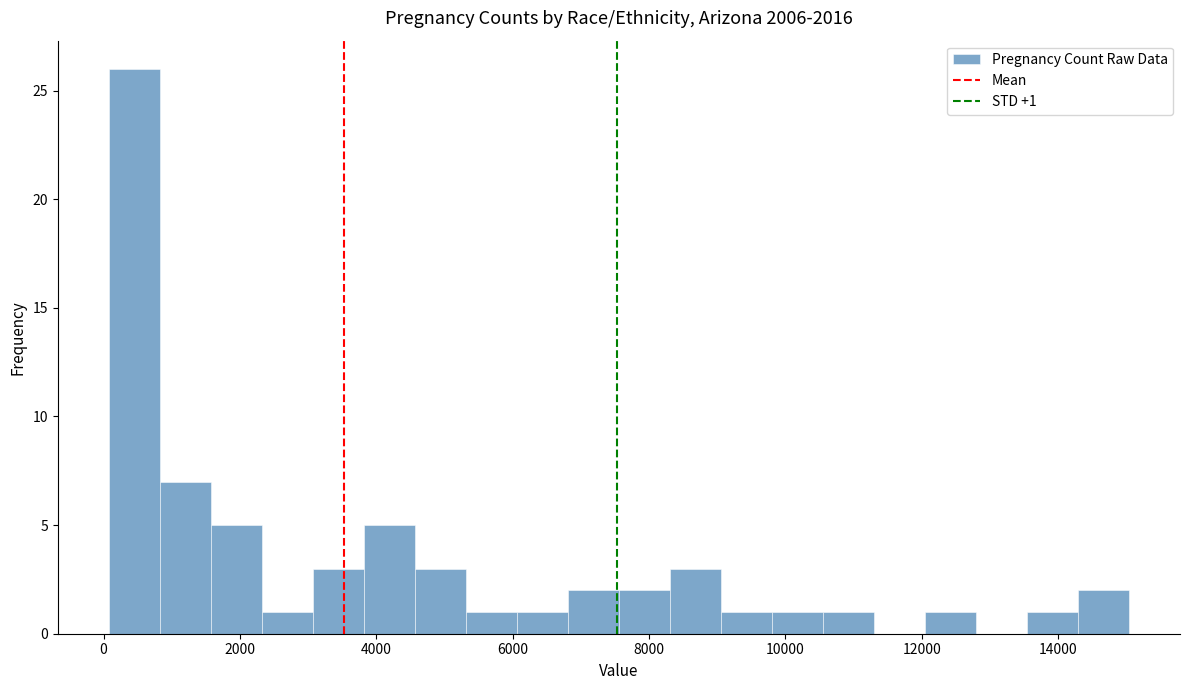

Around what value on the x-axis is the tallest bar? Give the approximate position of its centre, as read against the axis.

400